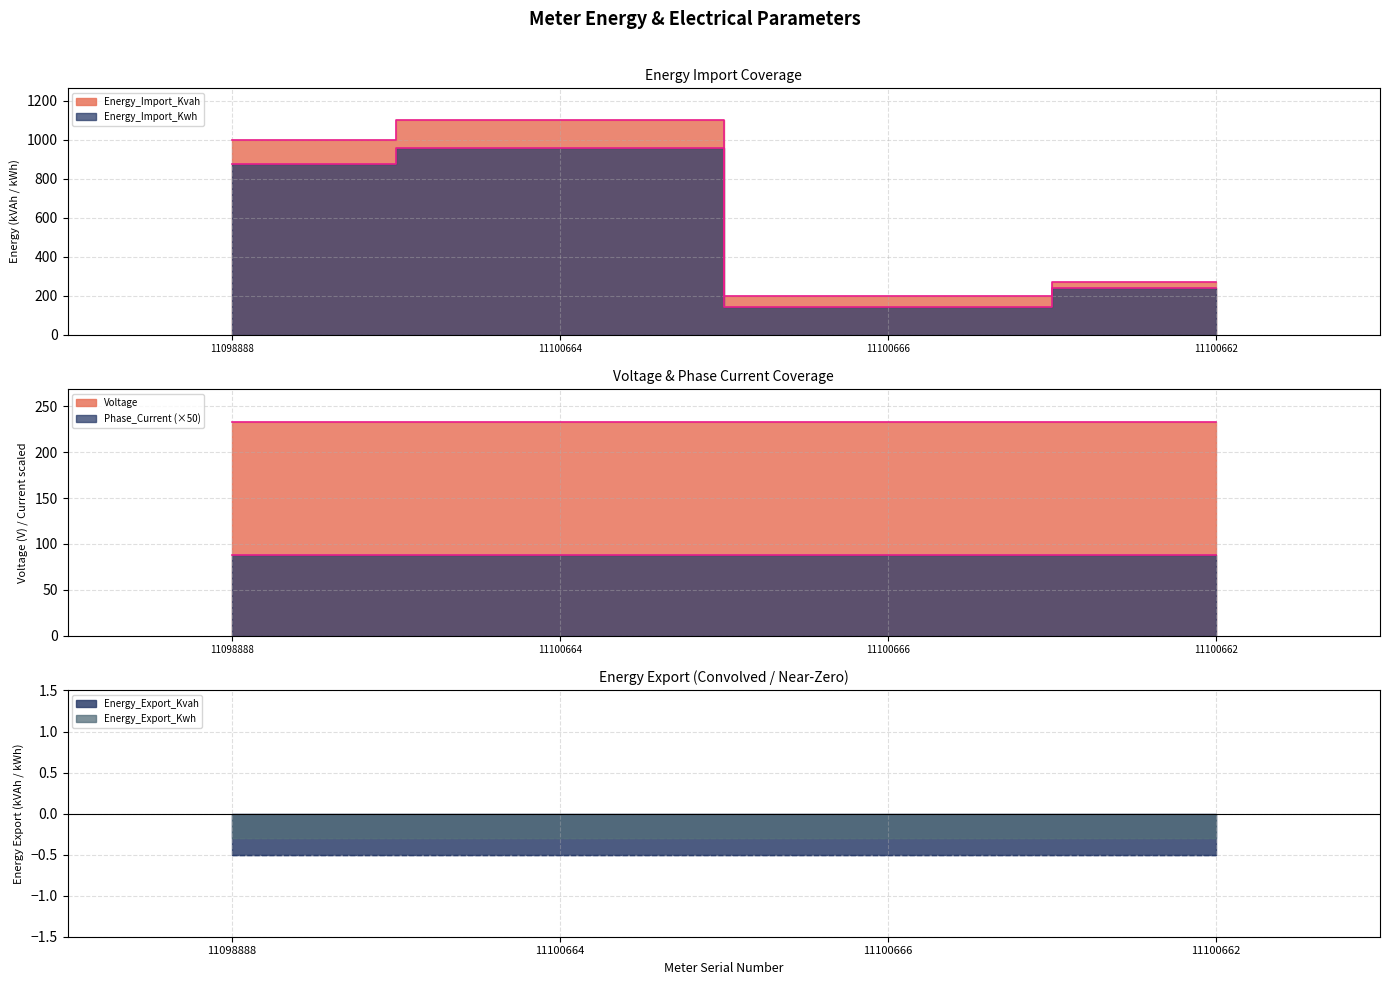

True or false: Energy_Import_Kwh has a value of 192.7 at 11098888.

False